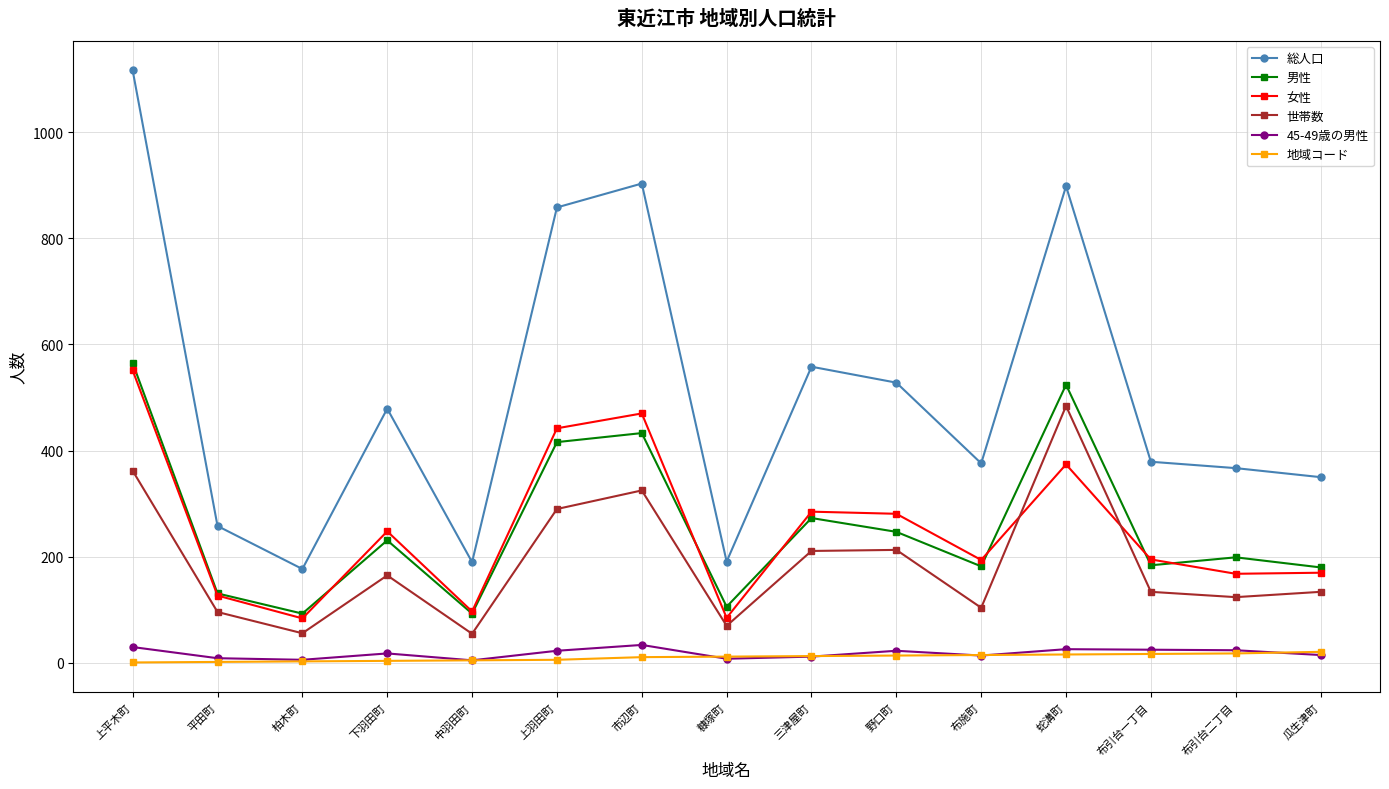

How many categories are shown in the chart?

15